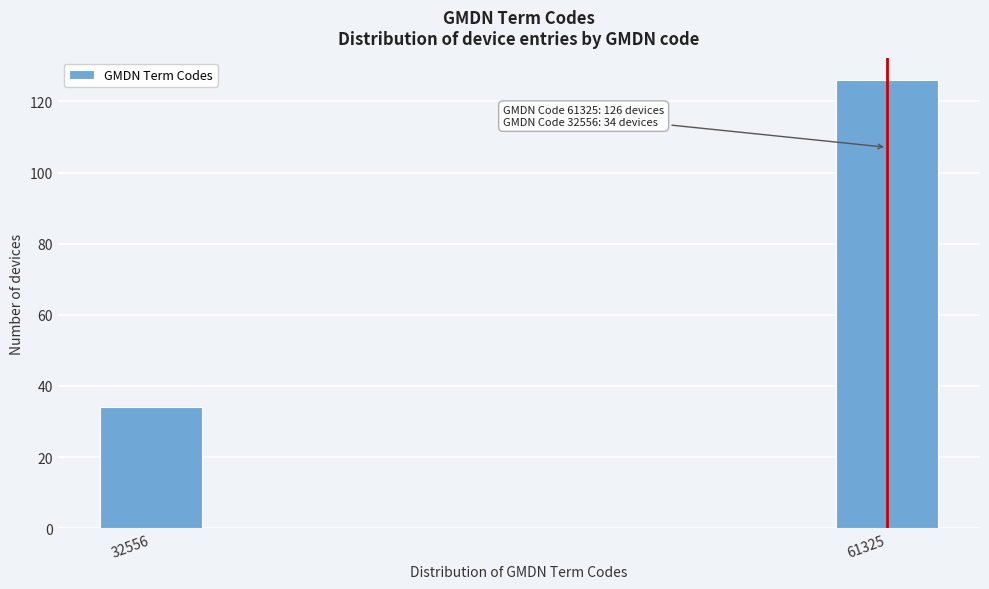

Reading right to left, extract all data points from this chart.

61325=126	32556=34